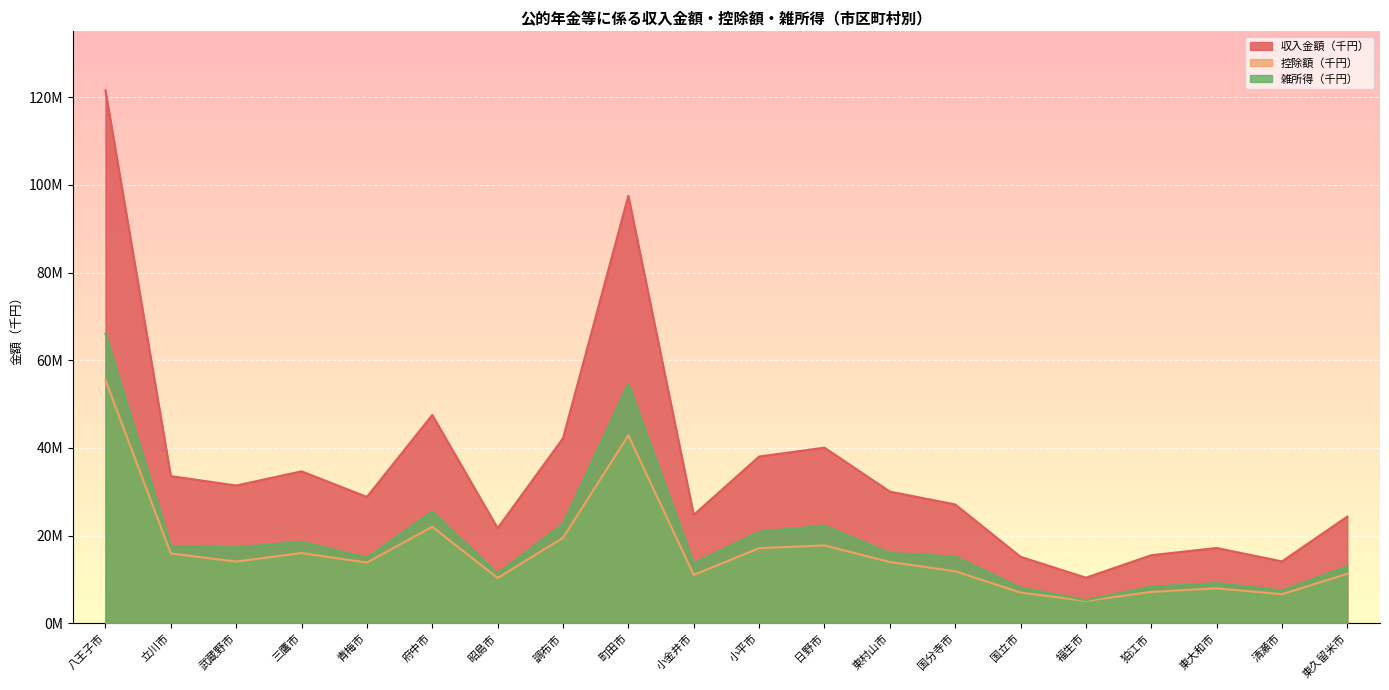

Where does the 控除額（千円） series first go above 14005618?

八王子市